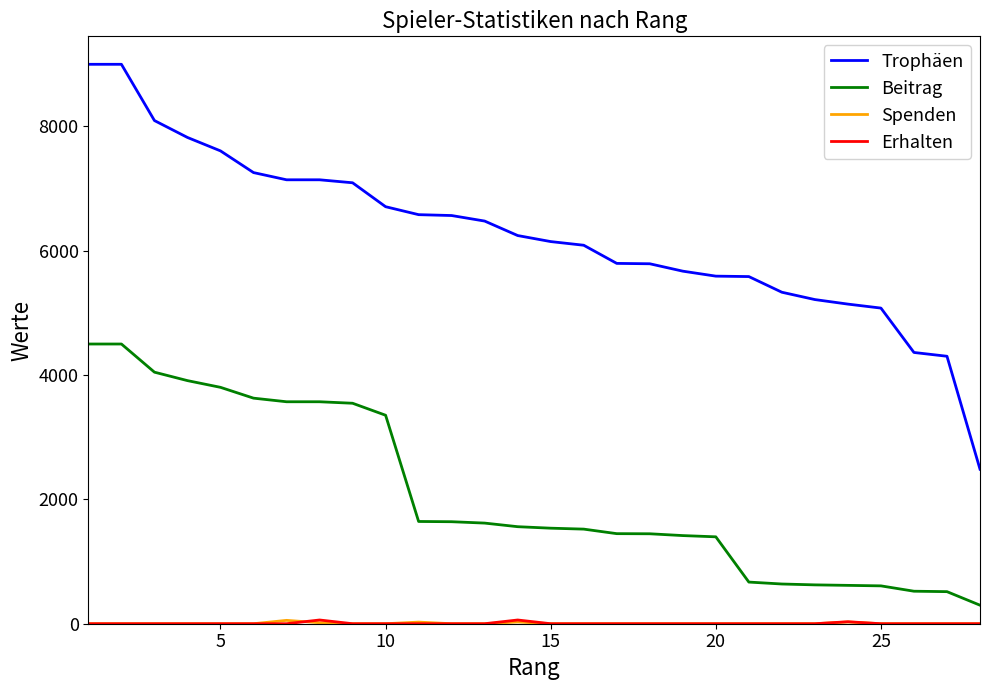

Does the chart have visible grid lines?

No